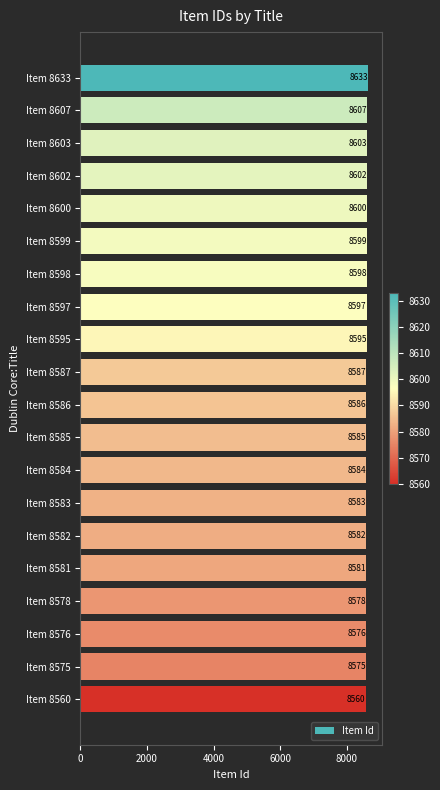

The chart shows a value of 12041 at Item 8603. True or false?

False